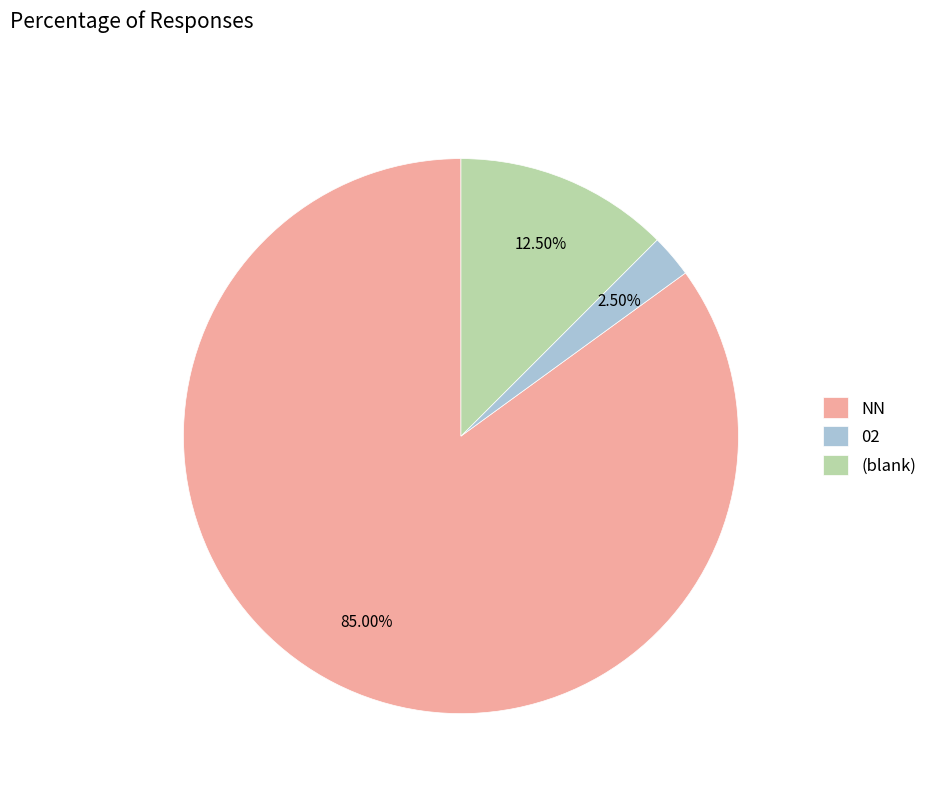

Rank the categories by value from lowest to highest.

02, (blank), NN